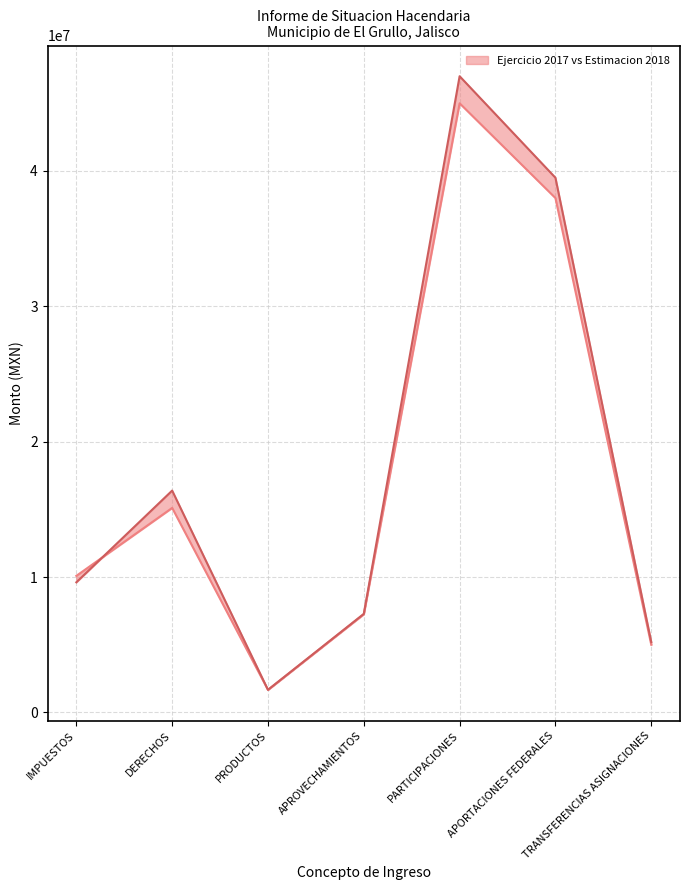

At DERECHOS, list the series in order from largest to smallest.

ESTIMACION 2018, EJERCICIO 2017